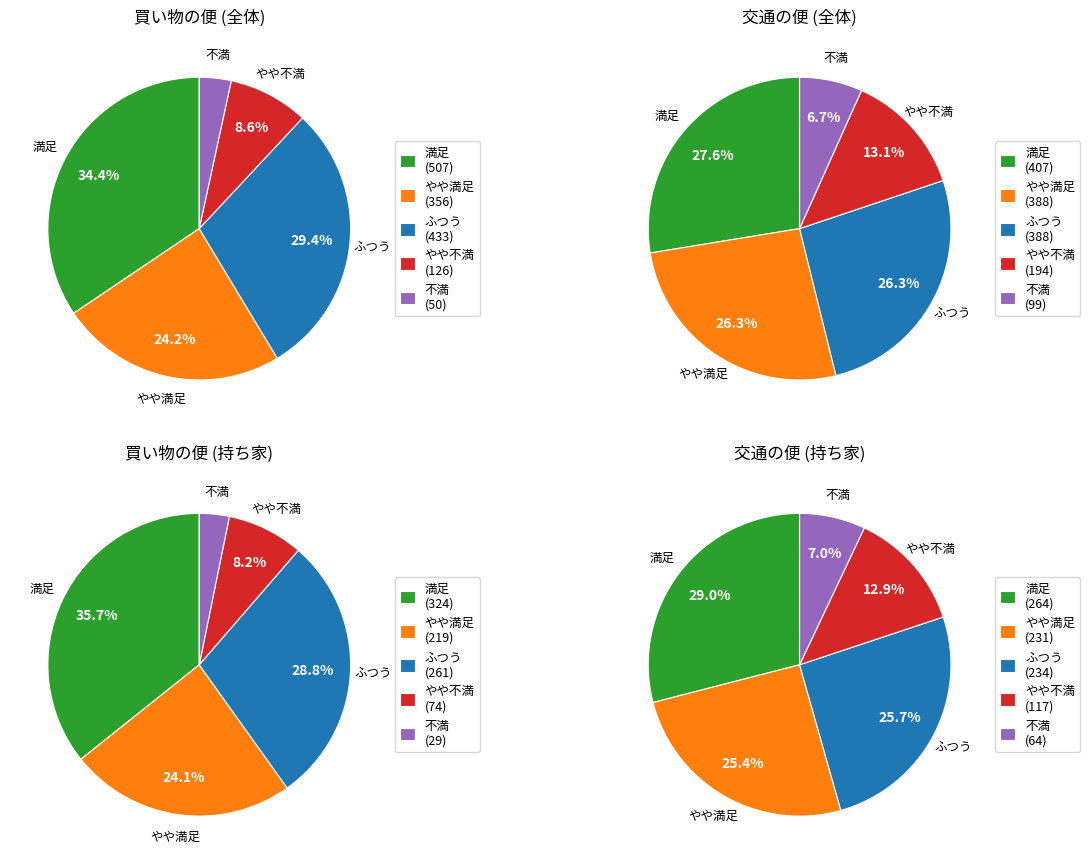

How much of the chart is everything except 満足?

65.6%